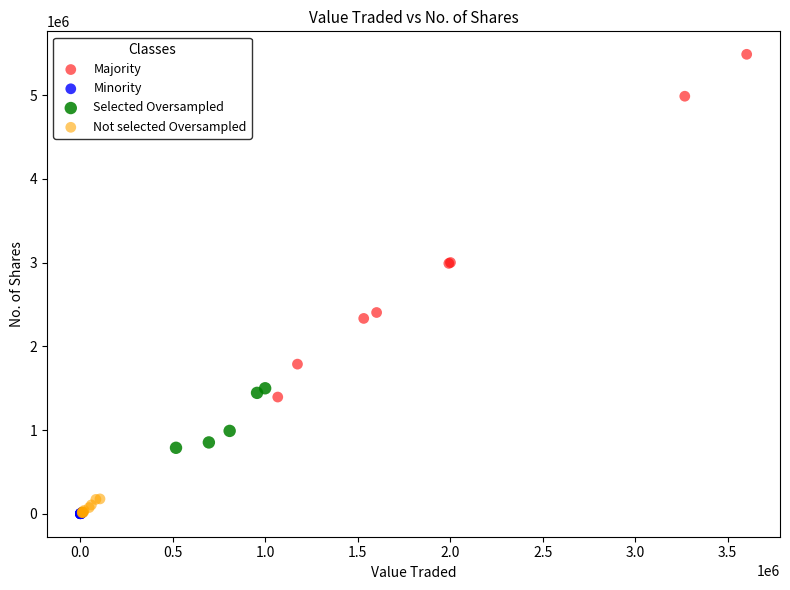

Which series has the widest spread of Y values?

Majority